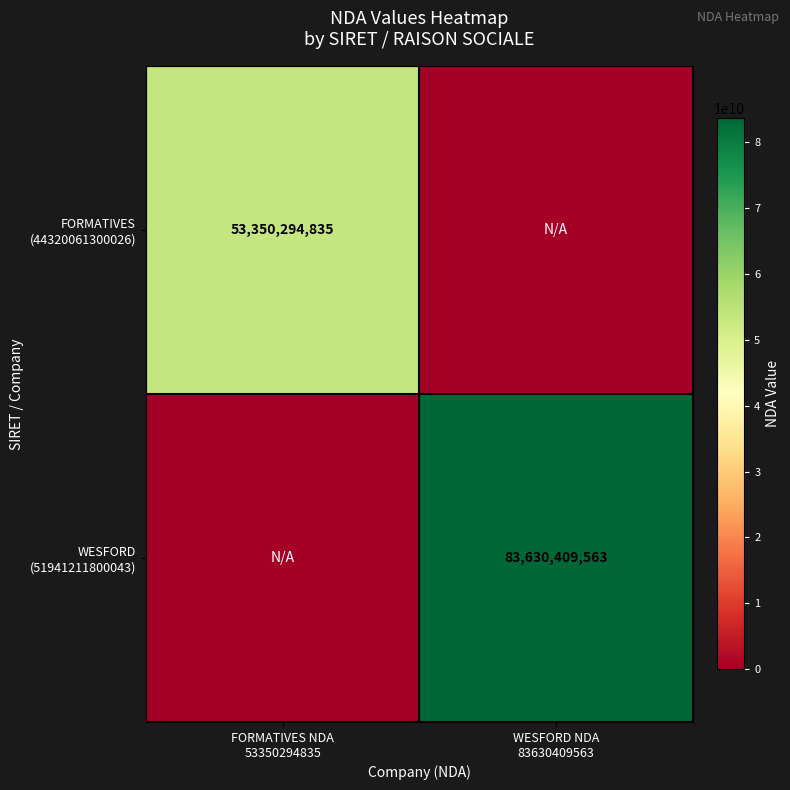

What is the maximum value for WESFORD (51941211800043)?

83630409563